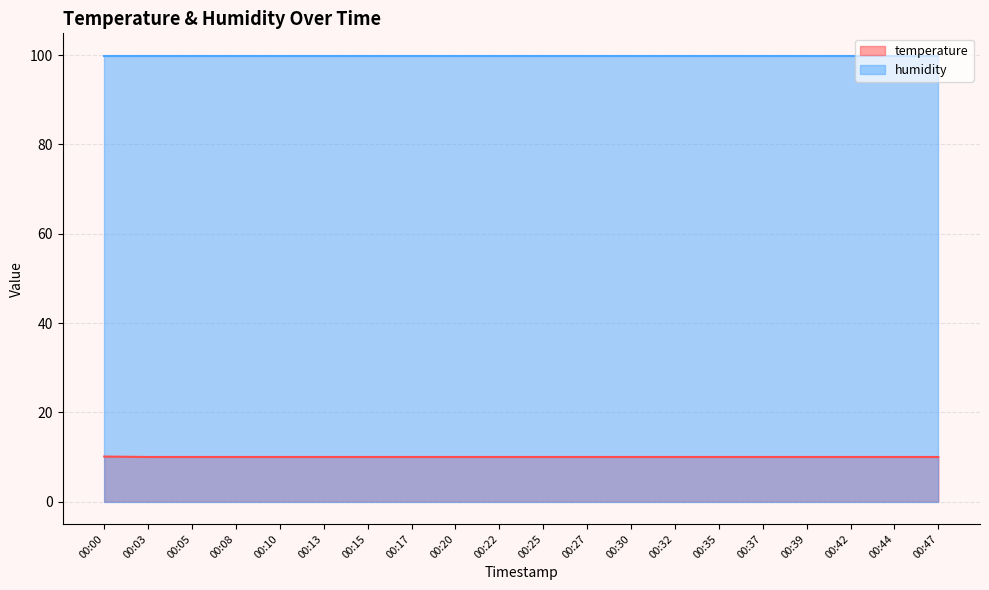

True or false: the data shows 17.8 at 00:39.

False